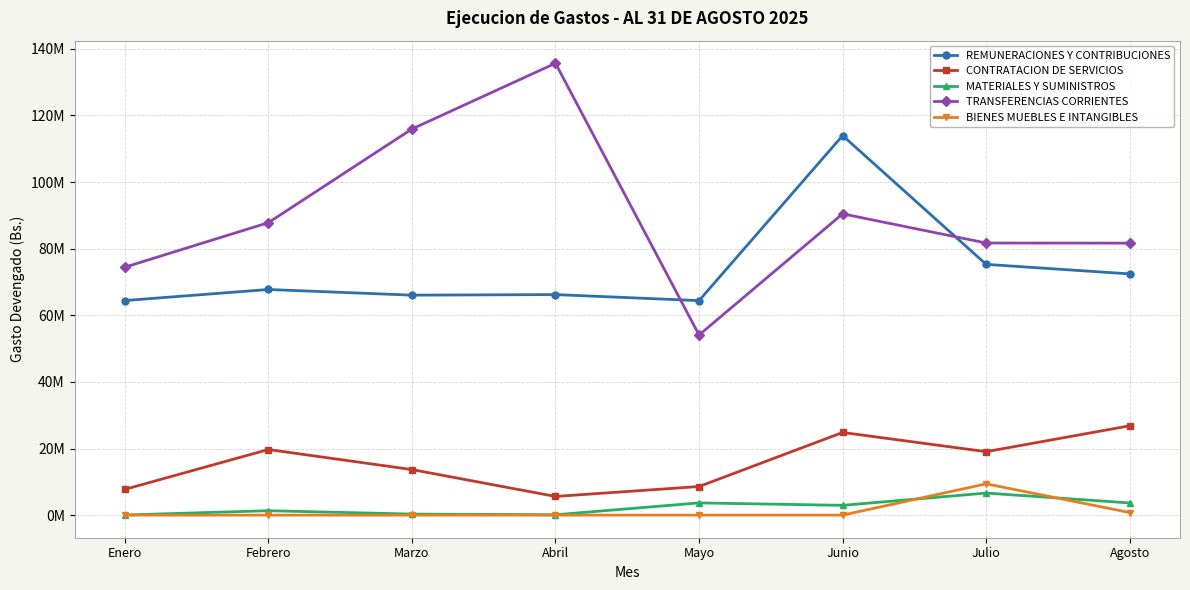

What are all the series names shown in the legend?

REMUNERACIONES Y CONTRIBUCIONES, CONTRATACION DE SERVICIOS, MATERIALES Y SUMINISTROS, TRANSFERENCIAS CORRIENTES, BIENES MUEBLES E INTANGIBLES